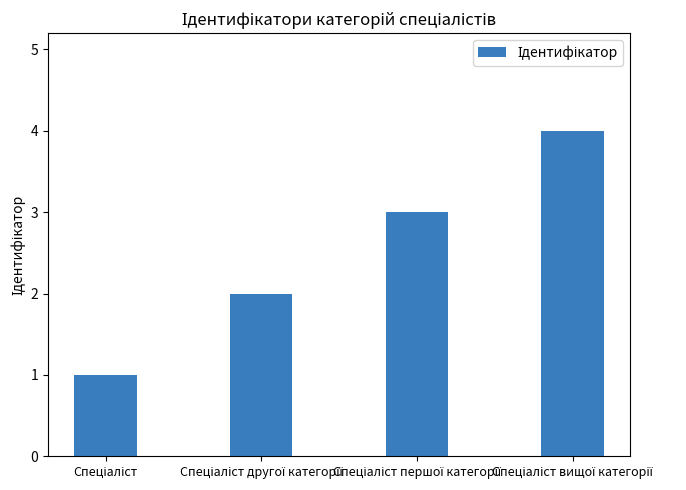

What is the difference between the maximum and minimum values?

3